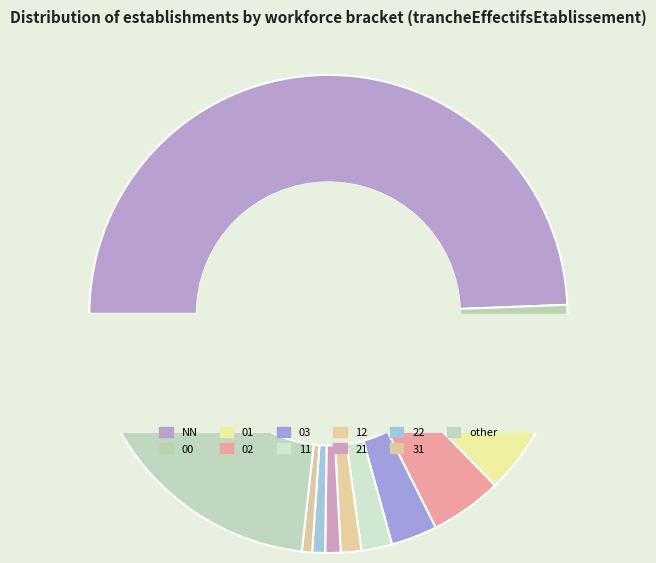

How many segments does this pie chart have?

11